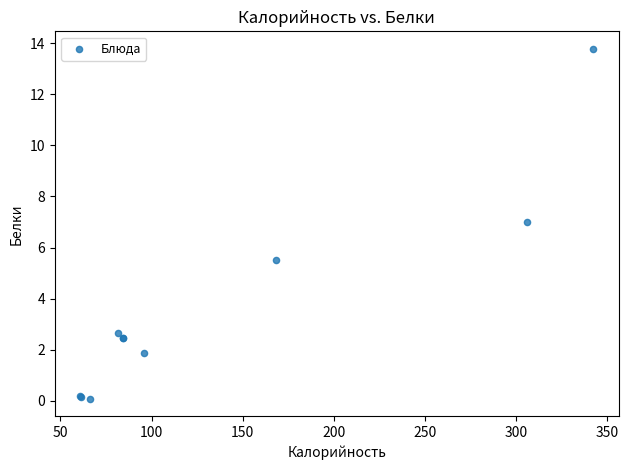

What Y value in the scatter plot is closest to 6?

5.5